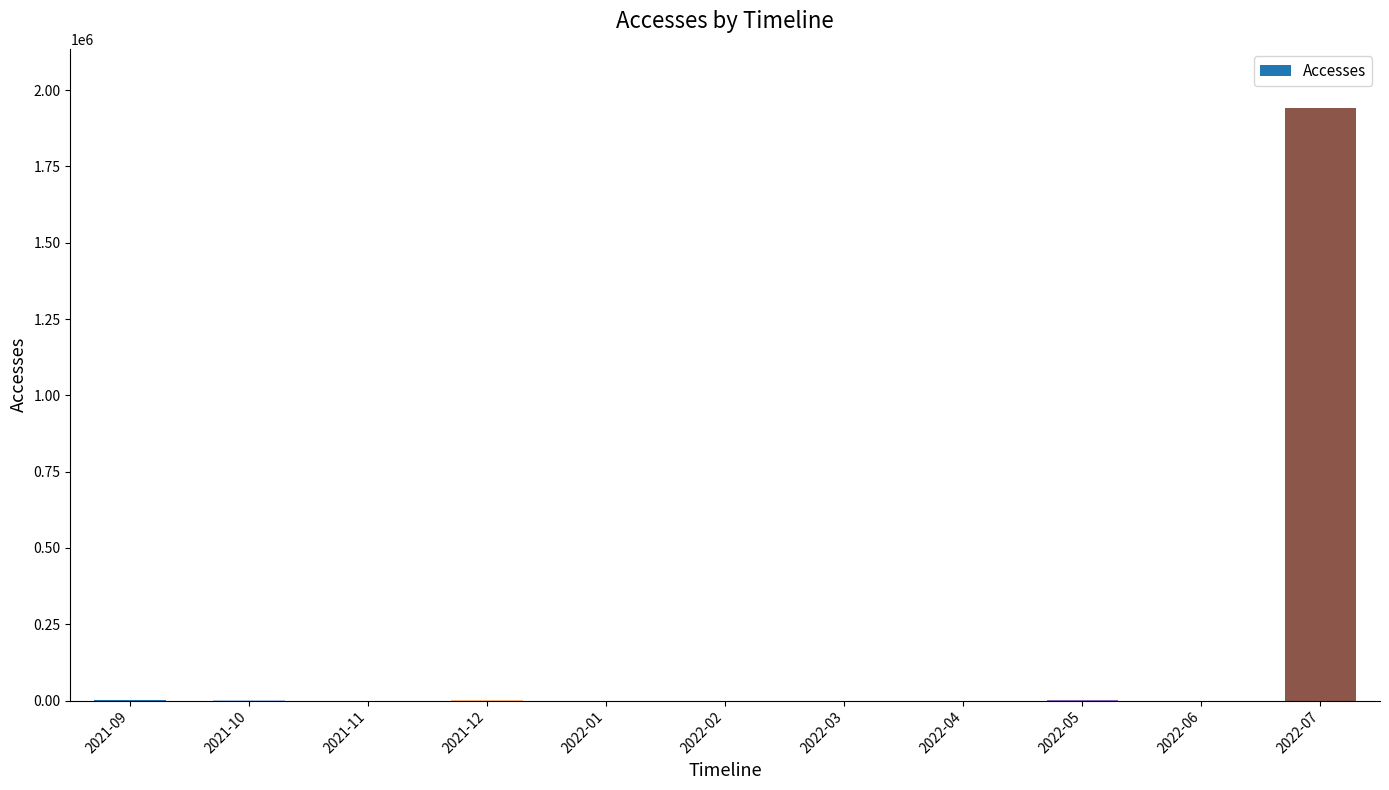

What is the sum of all values?

1944904